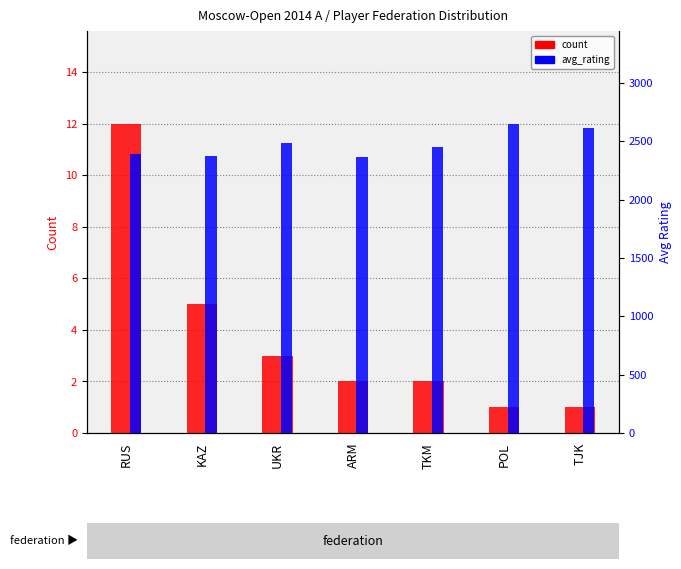

What position from the left is RUS?

1